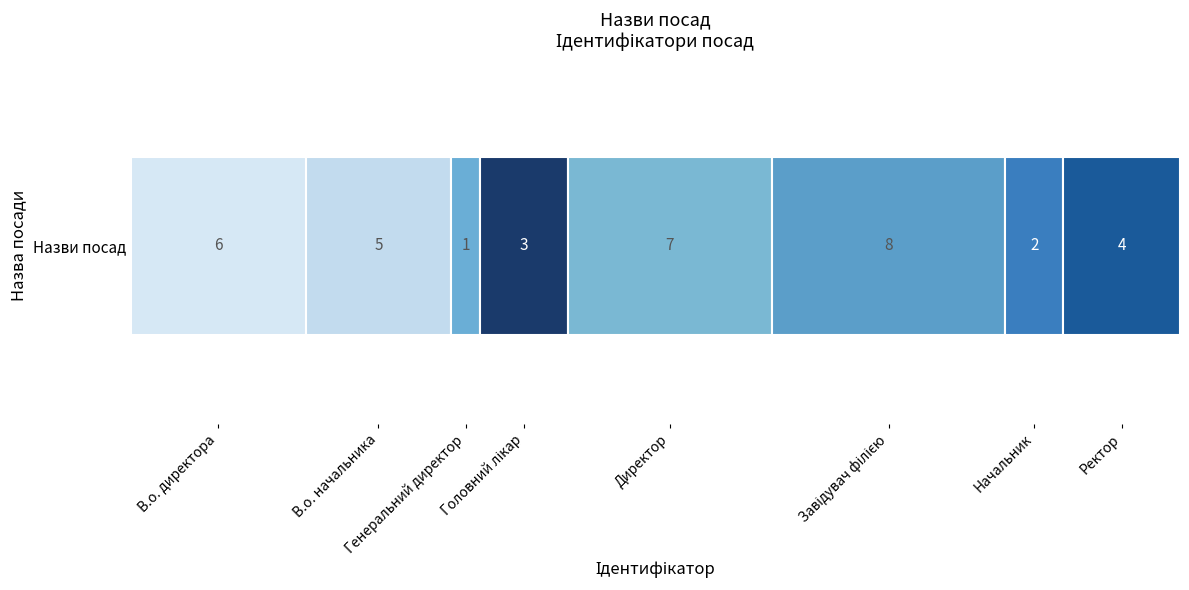

Reading left to right, extract all data points from this chart.

6	5	1	3	7	8	2	4